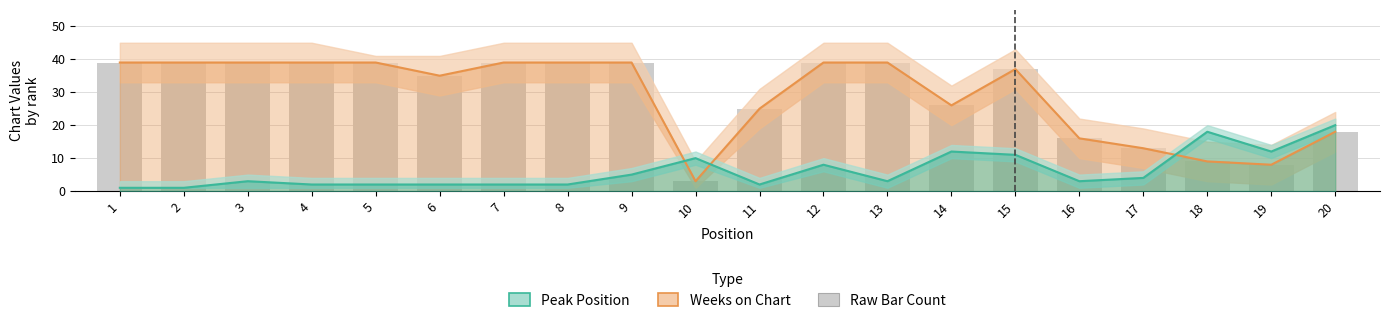

Reading left to right, what are all the values shown in this chart?

Weeks on Chart: 39	39	39	39	39	35	39	39	39	3	25	39	39	26	37	16	13	9	8	18
Peak Position: 1	1	3	2	2	2	2	2	5	10	2	8	3	12	11	3	4	18	12	20